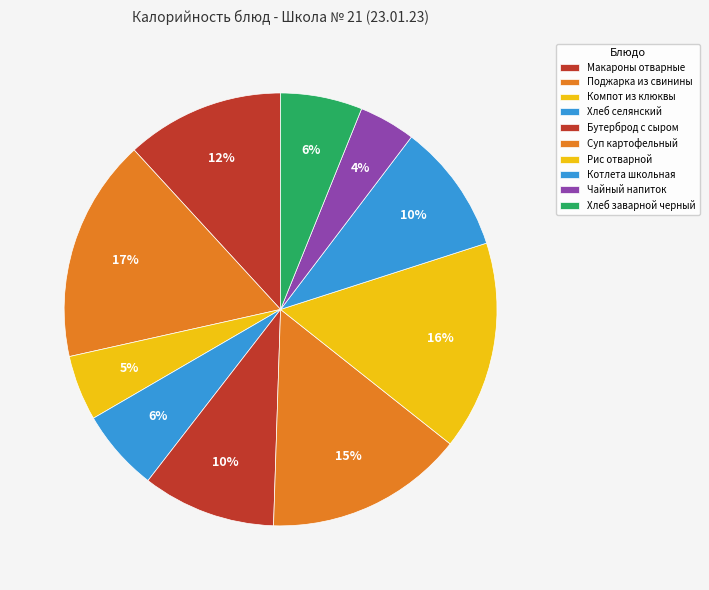

Count the number of slices in the pie.

10